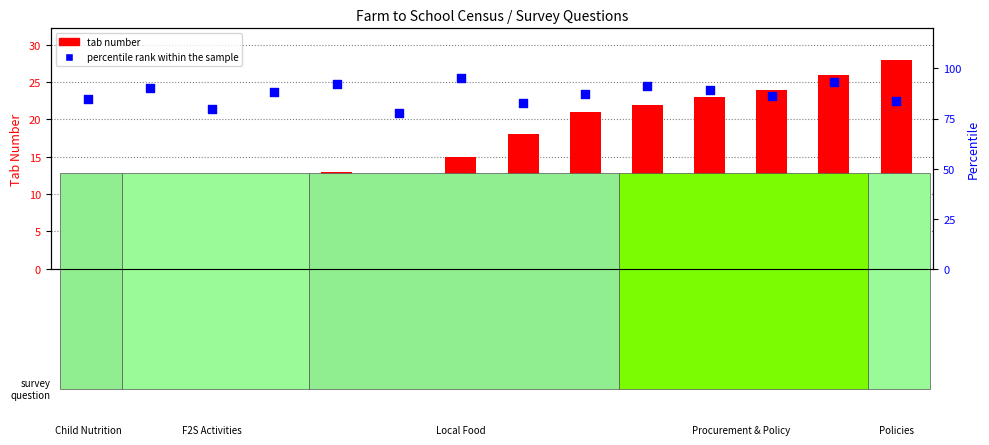

What is the total value across all series at Q2?

91